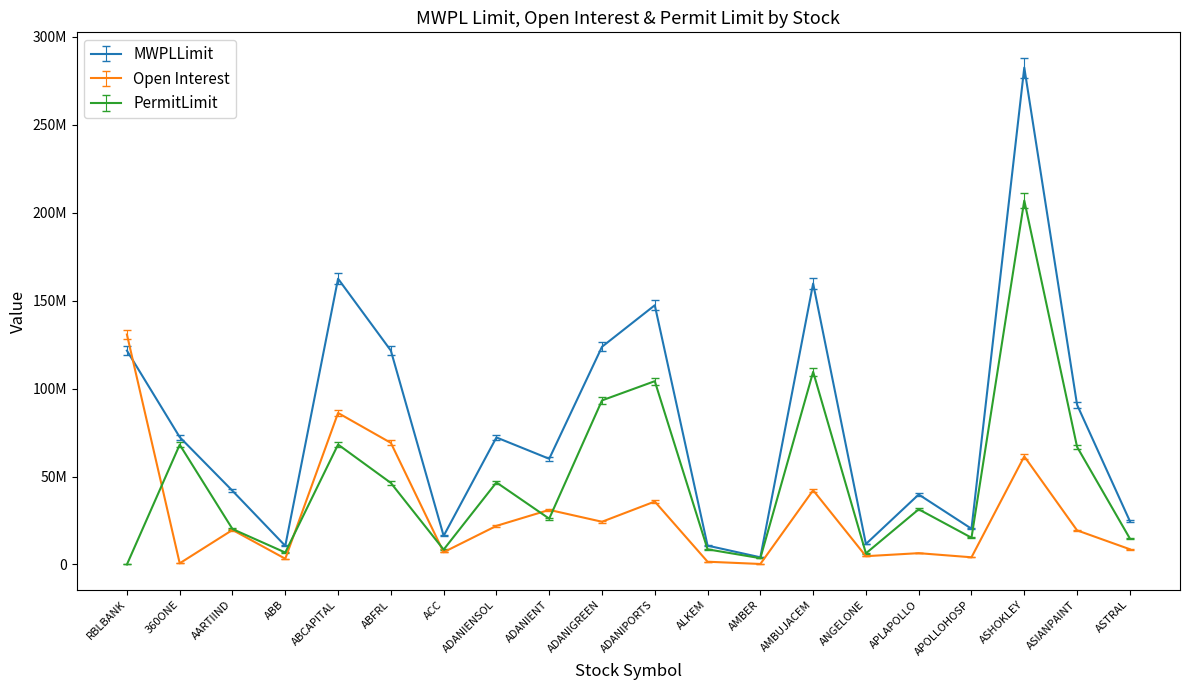

What position from the left is ASIANPAINT?

19